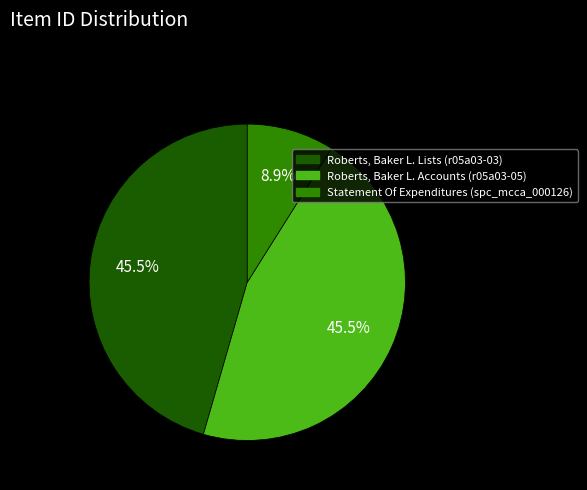

Does Statement Of Expenditures (spc_mcca_000126) represent more than half of the total?

No